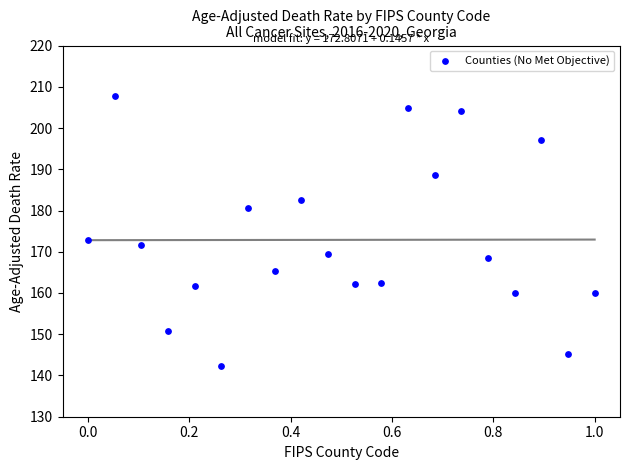

What is the range of Y values (max minus min)?

65.5